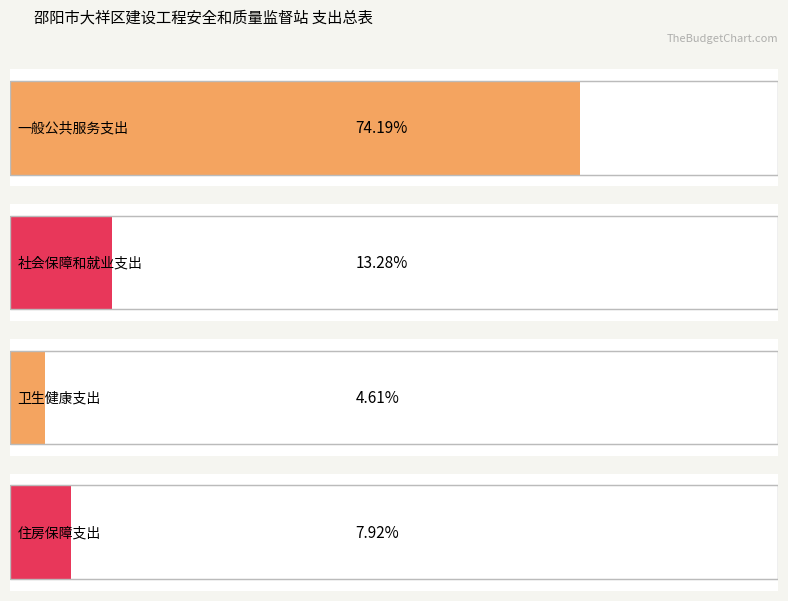

Count the number of categories in the chart.

4